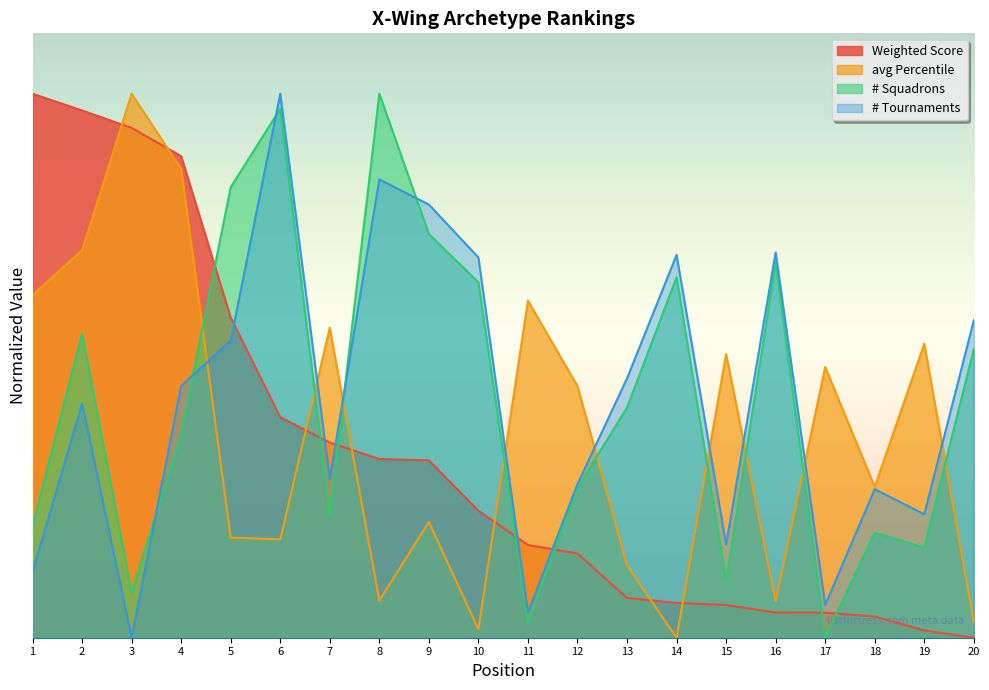

True or false: # Tournaments and # Squadrons cross at least once.

True